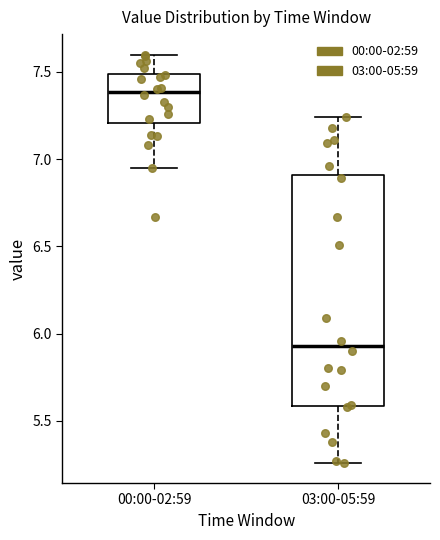

Reading left to right, read every box against the y-axis: the position of its median line, the range the box covers, and the ends of its whiskers. The values are not printed on the chart, so give them approximately, as read against the axis.

00:00-02:59: median 7.40, box 7.20 to 7.50, whiskers 6.95 to 7.60
03:00-05:59: median 5.95, box 5.60 to 6.90, whiskers 5.25 to 7.25